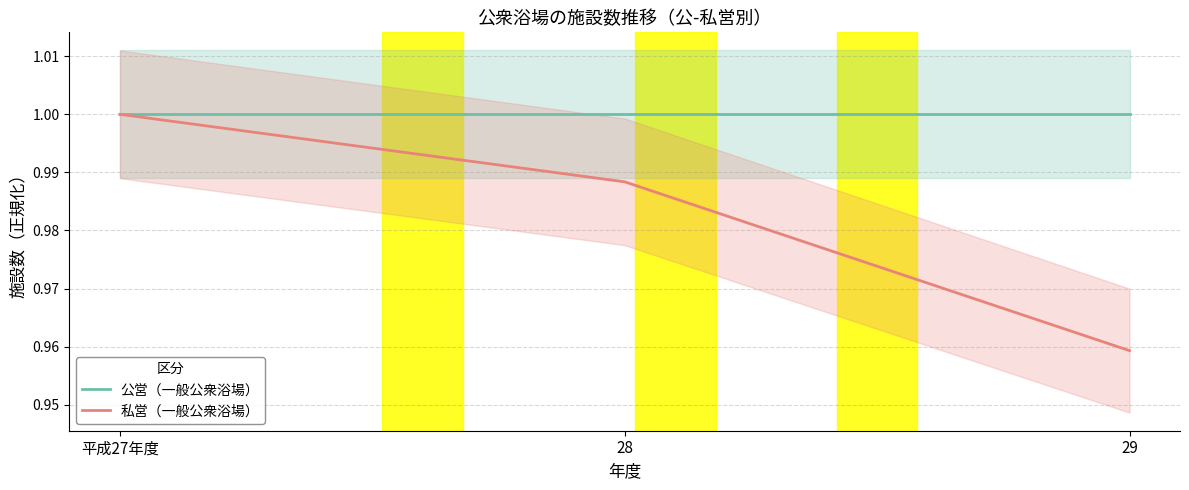

Which category has the lowest value in the 公営（一般公衆浴場） series?

平成27年度